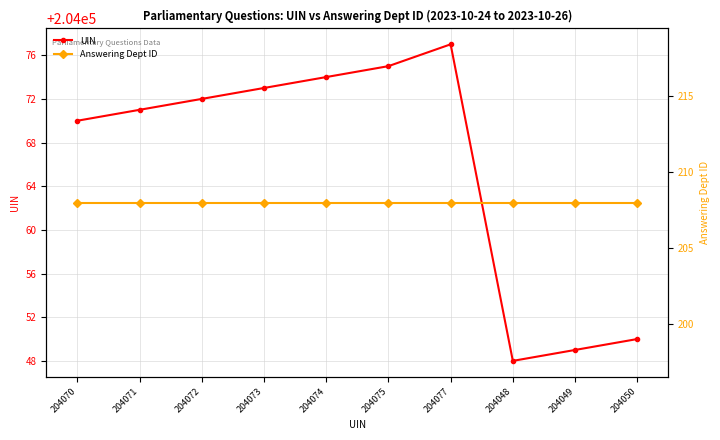

What are all the series names shown in the legend?

UIN, Answering Dept ID